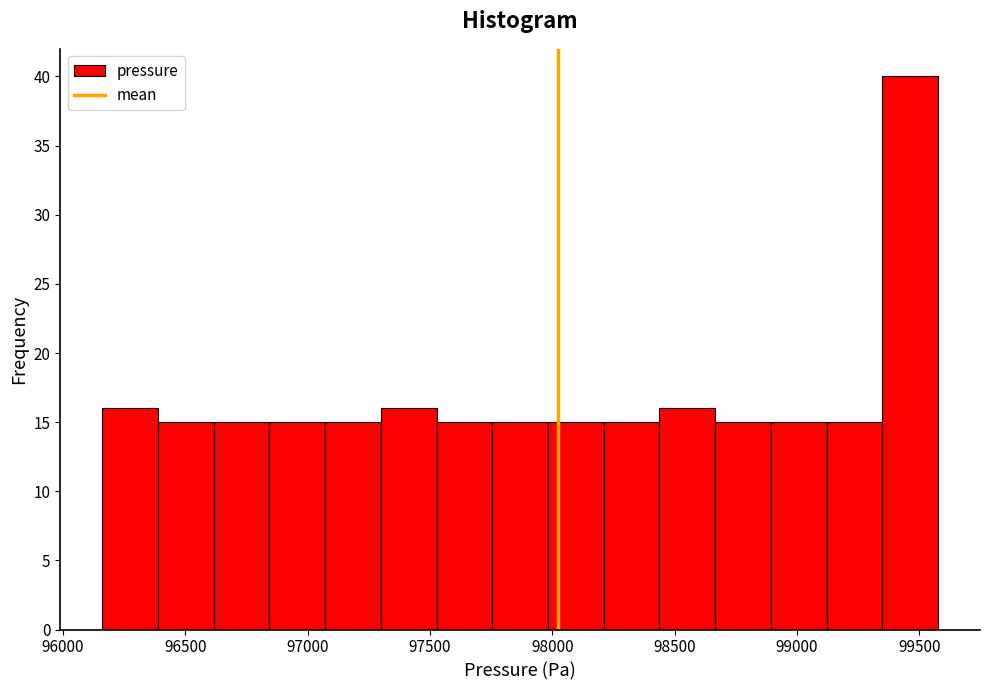

Reading left to right, transcribe this chart: for each bar, give the range it covers on the x-axis and its height. Neither the bar edges nor the heights are printed on the chart, so give them approximately, as read against the axes.

96150 to 96400: 16
96400 to 96600: 15
96600 to 96850: 15
96850 to 97050: 15
97050 to 97300: 15
97300 to 97550: 16
97550 to 97750: 15
97750 to 98000: 15
98000 to 98200: 15
98200 to 98450: 15
98450 to 98650: 16
98650 to 98900: 15
98900 to 99100: 15
99100 to 99350: 15
99350 to 99600: 40